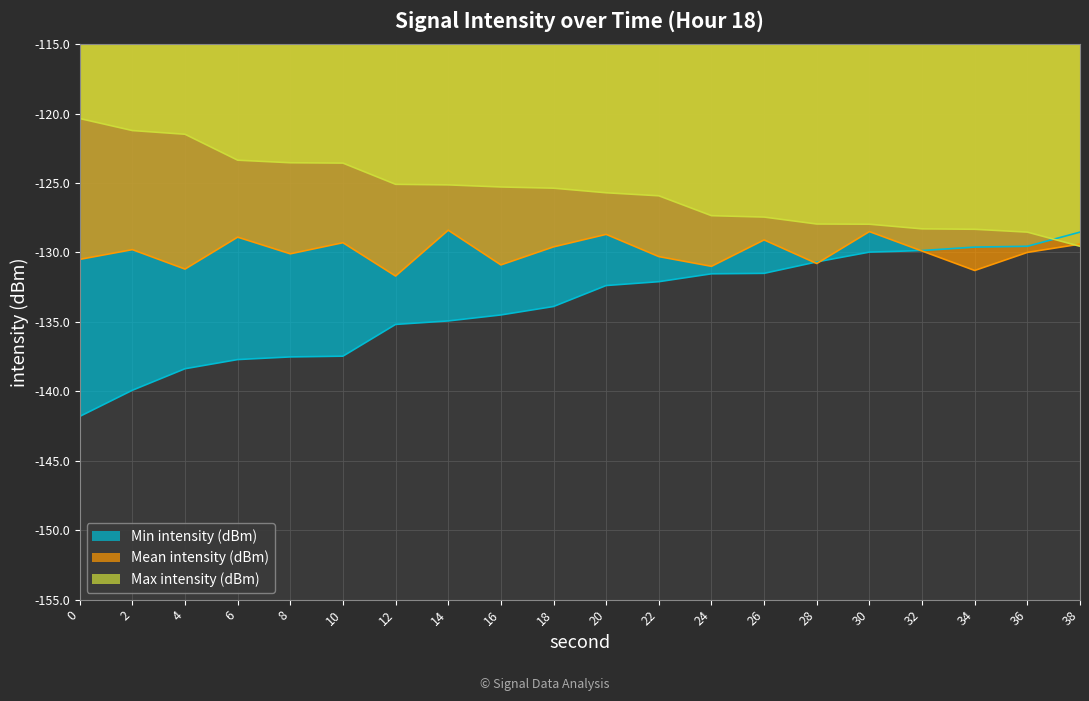

True or false: Min intensity (dBm) and Mean intensity (dBm) intersect in this chart.

True